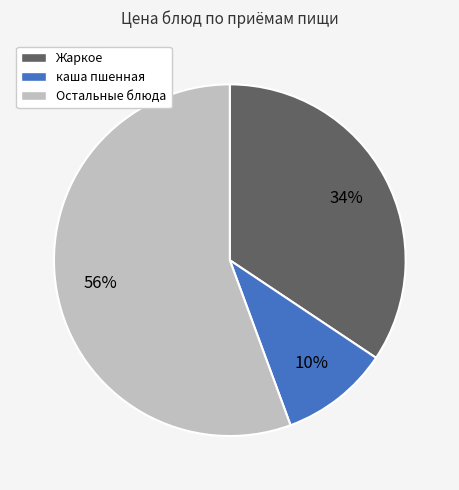

To the nearest percent, what is the average slice percentage?

33%